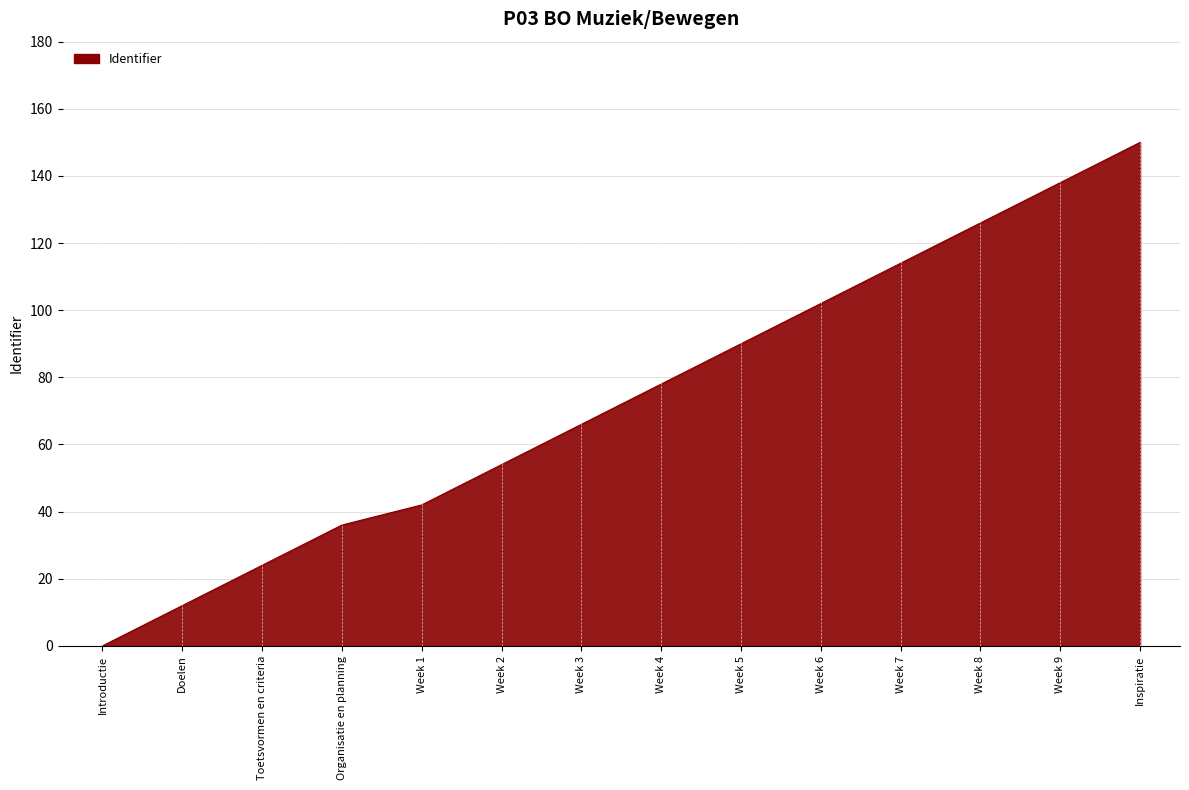

Reading left to right, extract all data points from this chart.

Introductie=0.0	Doelen=12.0	Toetsvormen en criteria=24.0	Organisatie en planning=36.0	Week 1=42.0	Week 2=54.0	Week 3=66.0	Week 4=78.0	Week 5=90.0	Week 6=102.0	Week 7=114.0	Week 8=126.0	Week 9=138.0	Inspiratie=150.0